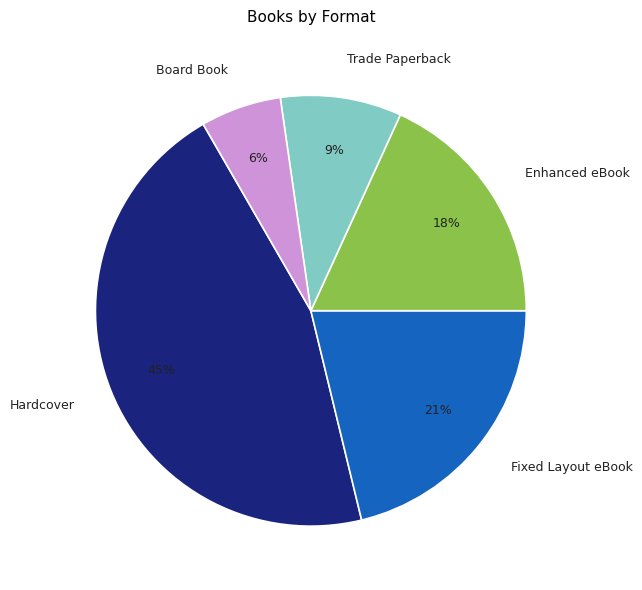

Does Enhanced eBook represent more than half of the total?

No